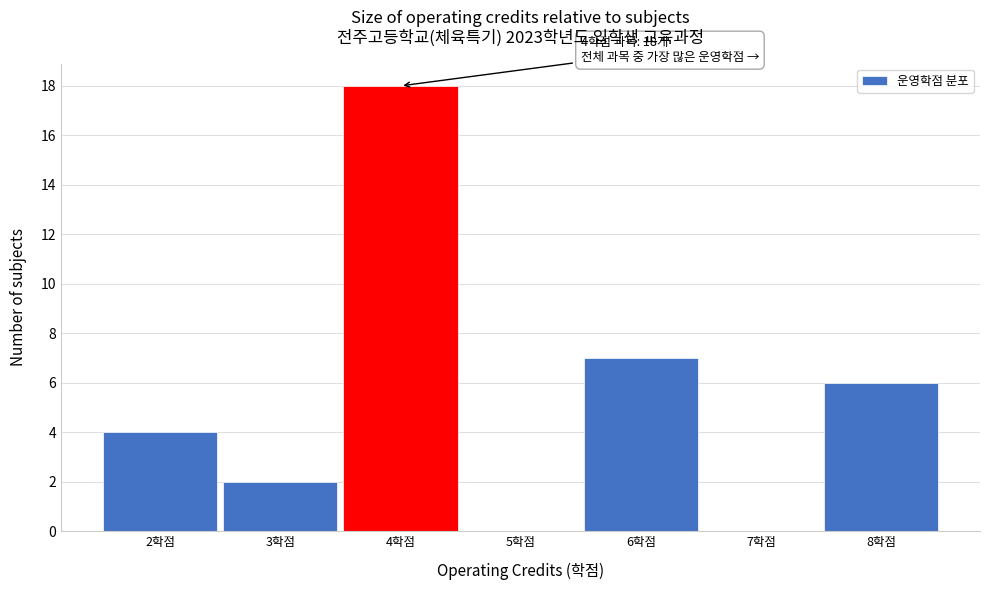

Which range on the x-axis has the tallest bar?

3.5 to 4.5